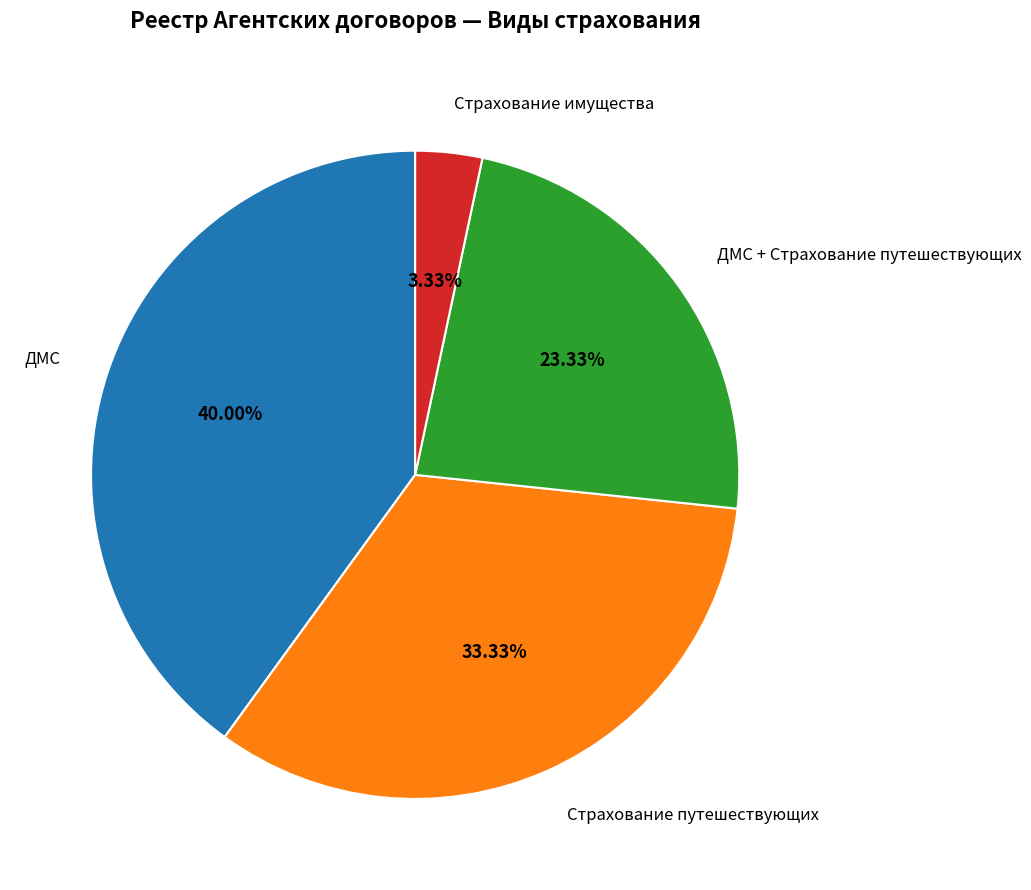

What percentage is the Страхование путешествующих slice, to the nearest percent?

33%